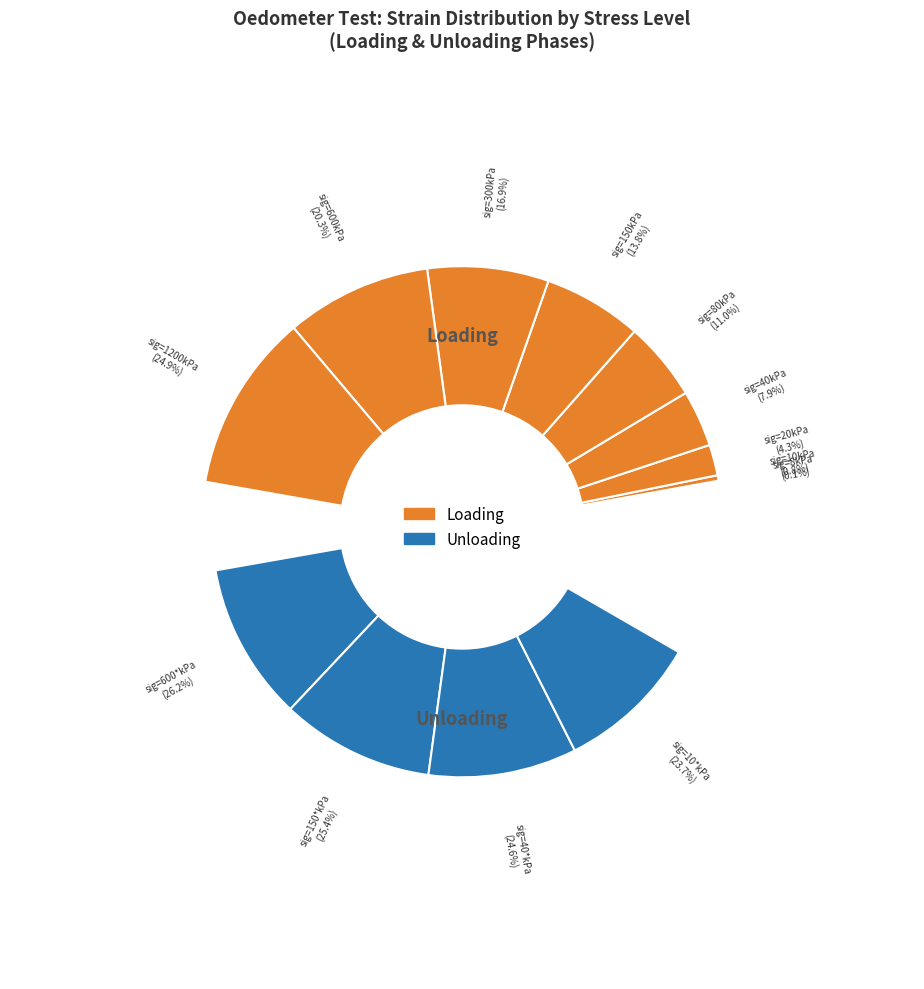

True or false: 600* accounts for 7% of the total.

False